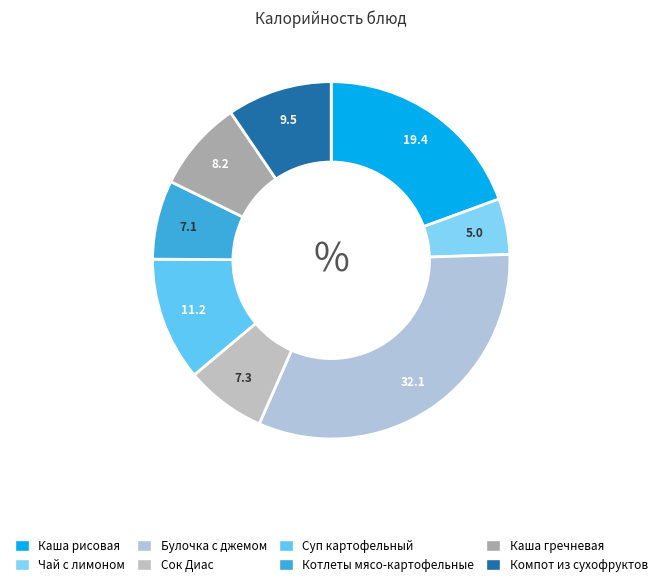

What portion of the pie excludes Чай с лимоном?

95.0%